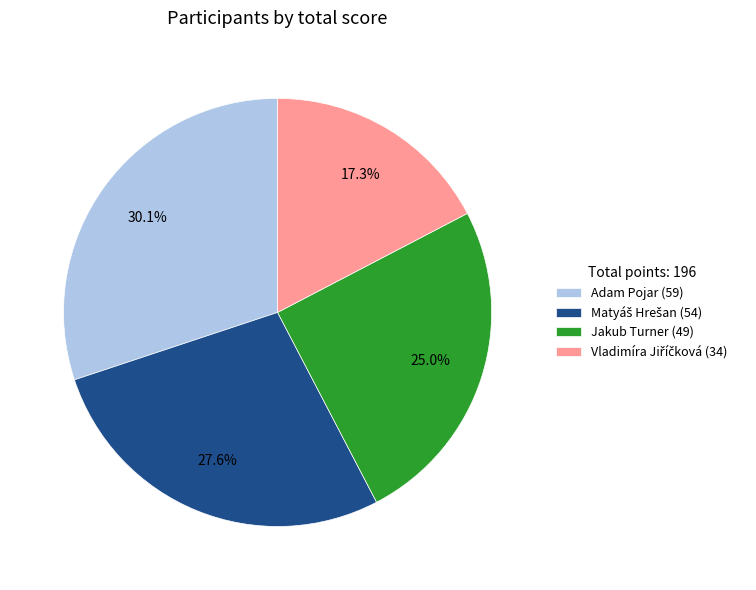

To the nearest percent, what portion does Jakub Turner represent?

25%